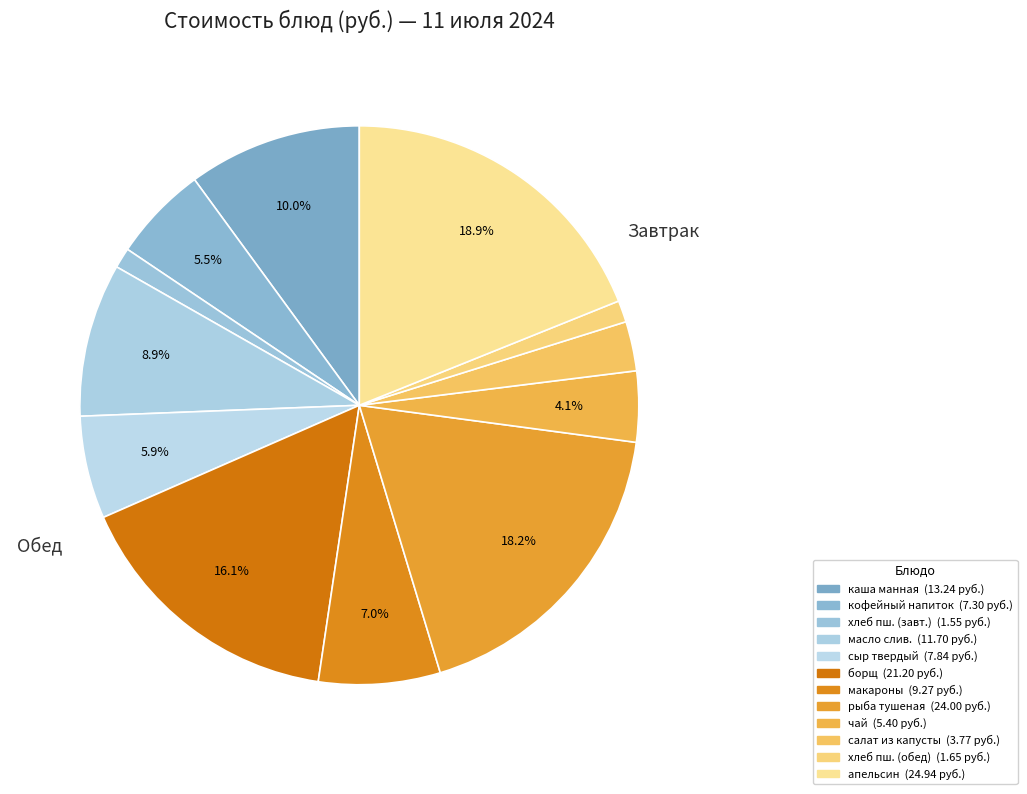

How many slices are in this pie chart?

12